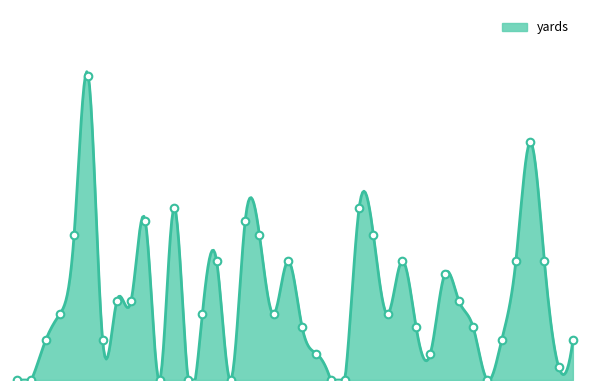

Between Q1-1 and Q2-6, which is larger?

Q1-1